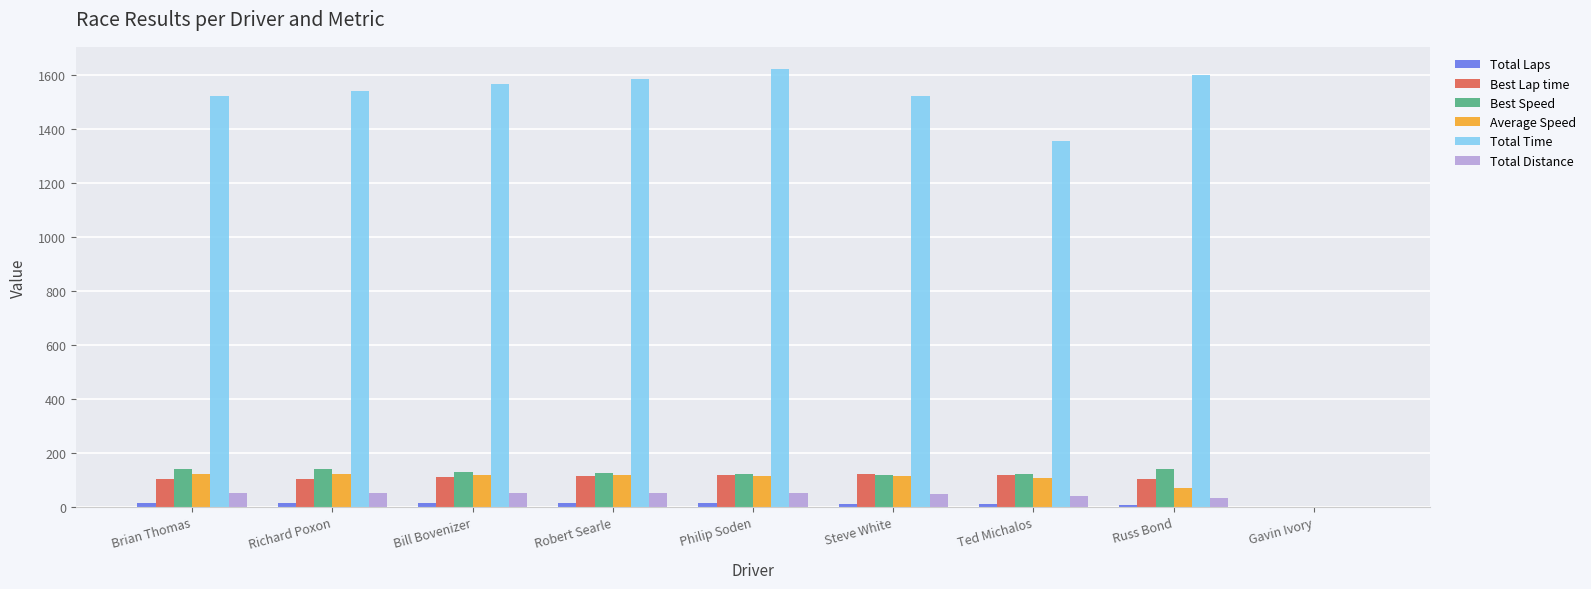

Where is Total Time nearest to the value 810?

Ted Michalos